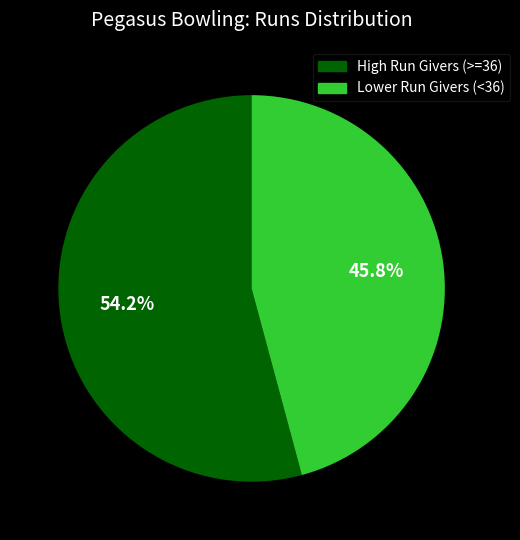

Is there any slice that represents more than half of the pie?

Yes